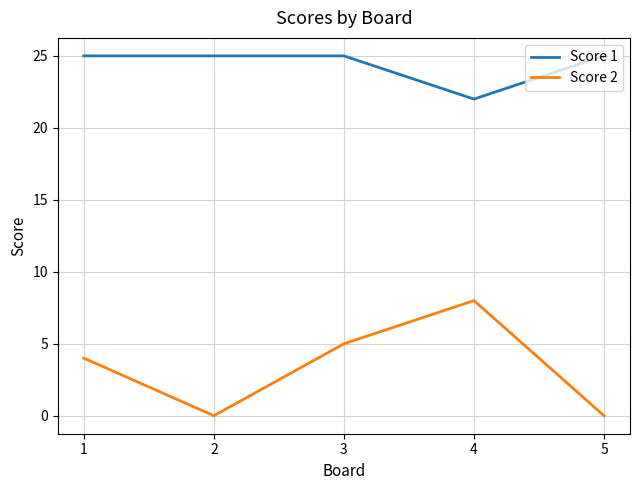

What is the spread (max minus min) of values at 3?

20